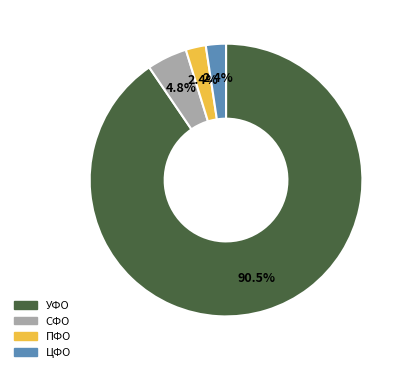

Combined, what portion of the pie is УФО and СФО?

95.2%